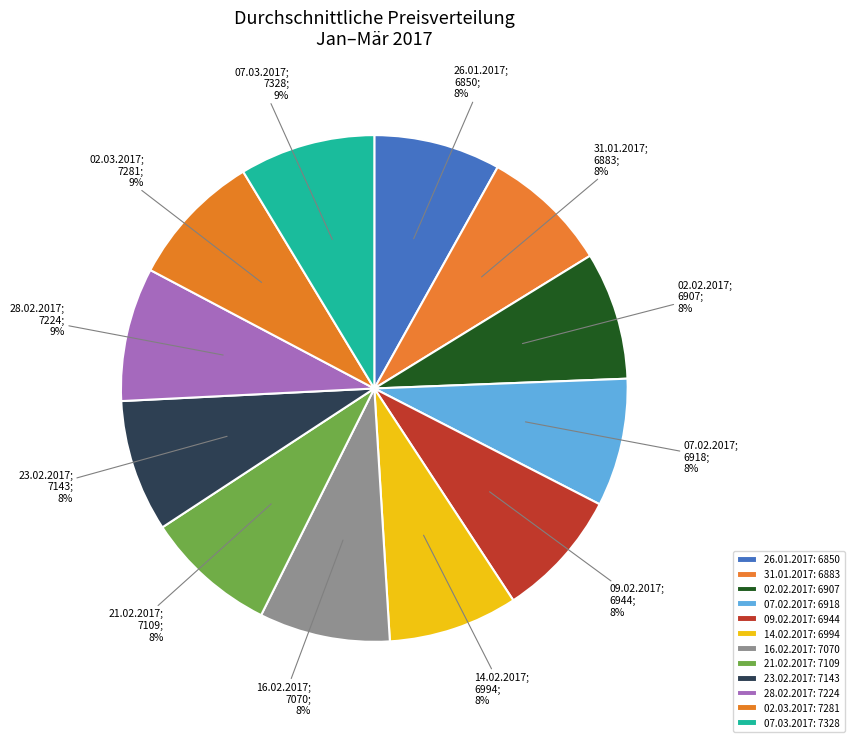

To the nearest percent, what is the difference between the largest and smallest slice percentages?

1%